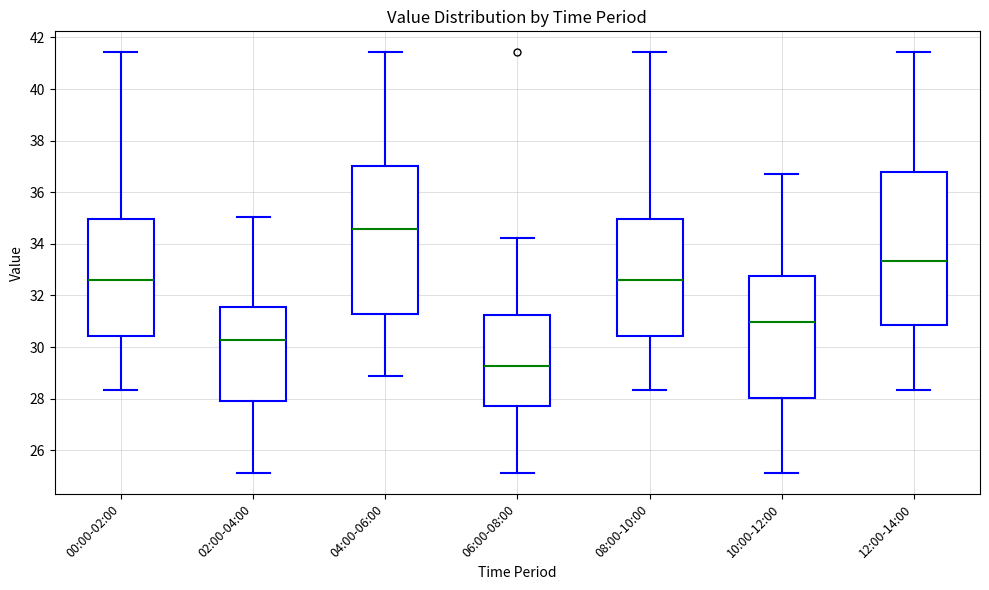

Which box has the highest median line?

04:00-06:00